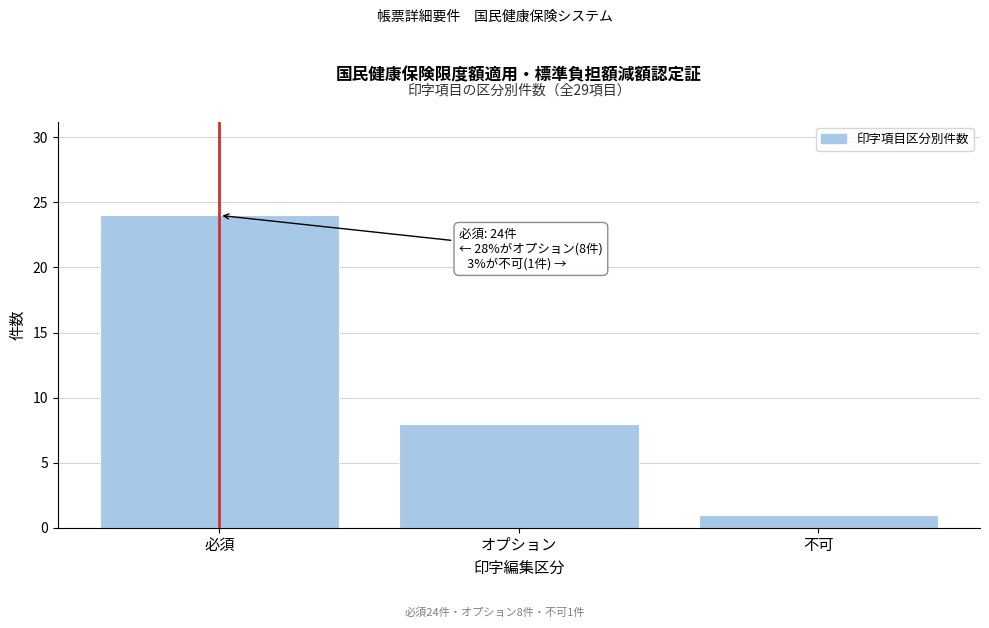

Reading left to right, list all the values displayed in this chart.

24	8	1